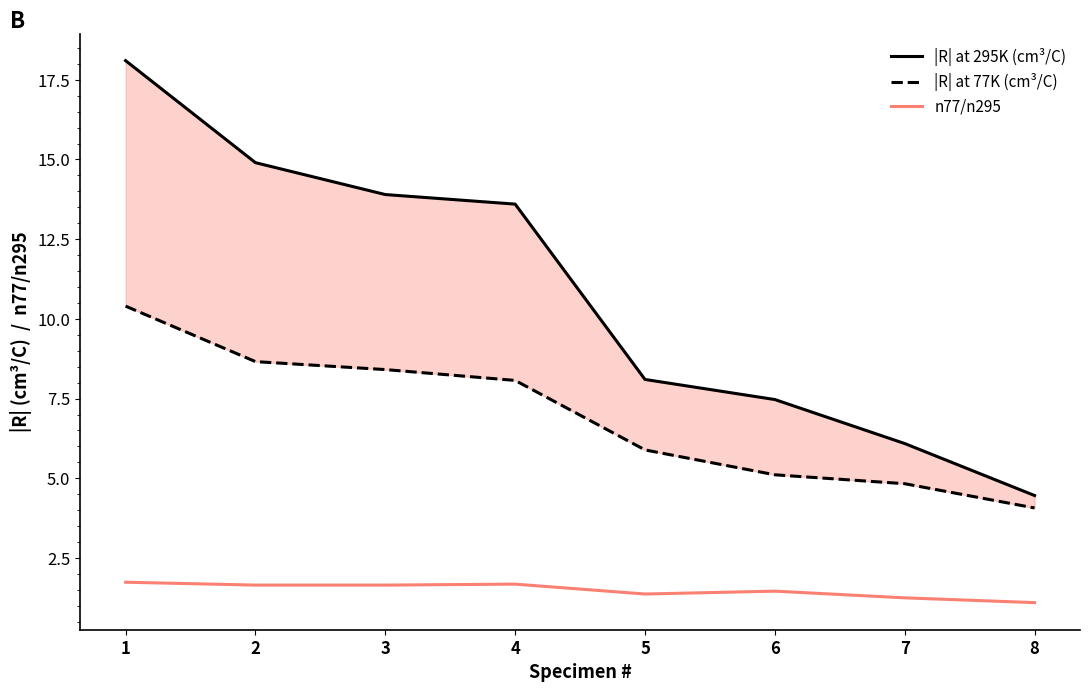

List the series in order of their peak value, lowest first.

n77/n295, |R| at 77K (cm³/C), |R| at 295K (cm³/C)